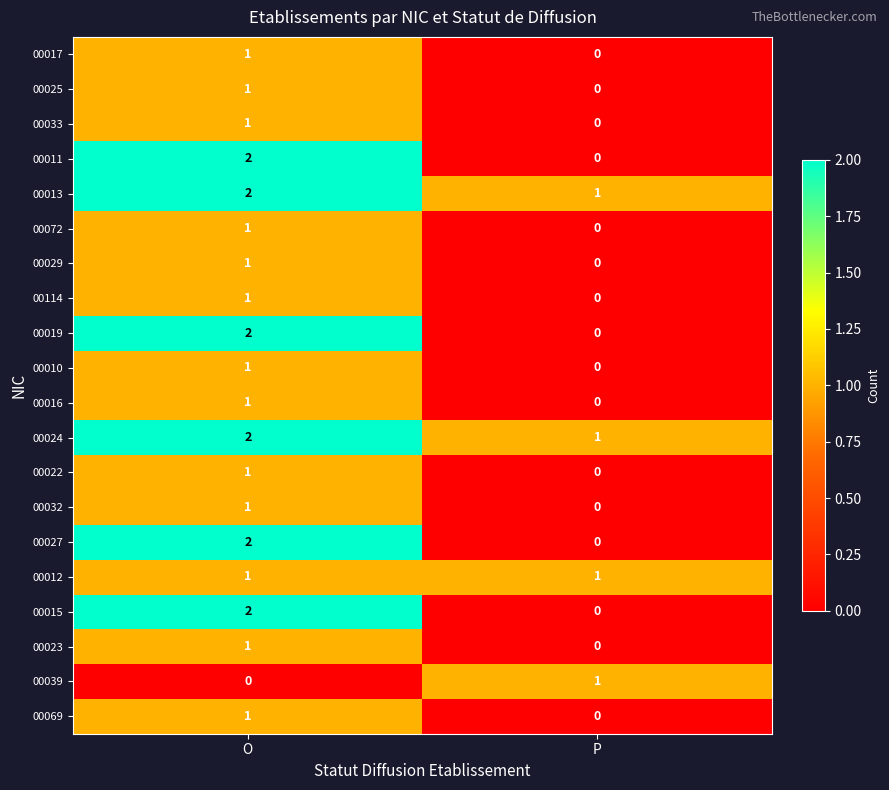

At how many categories does at least one series exceed 0?

2